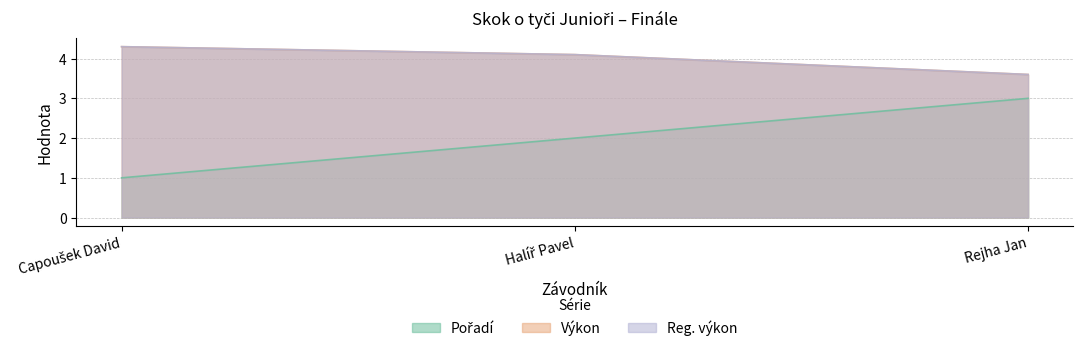

What is the approximate value of Výkon at Rejha Jan?

3.6